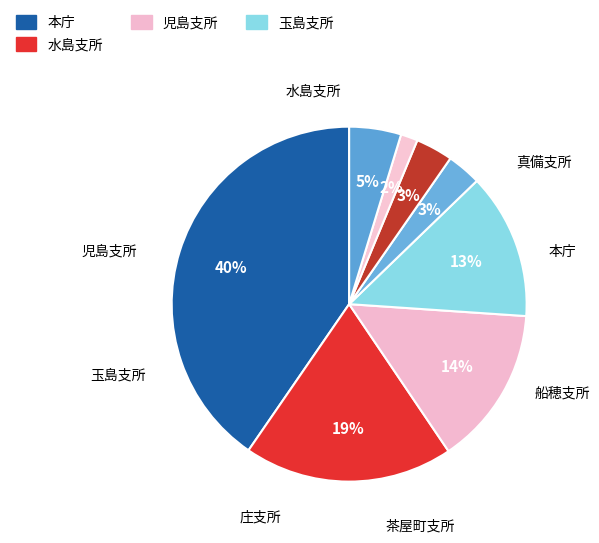

Count the number of slices in the pie.

8